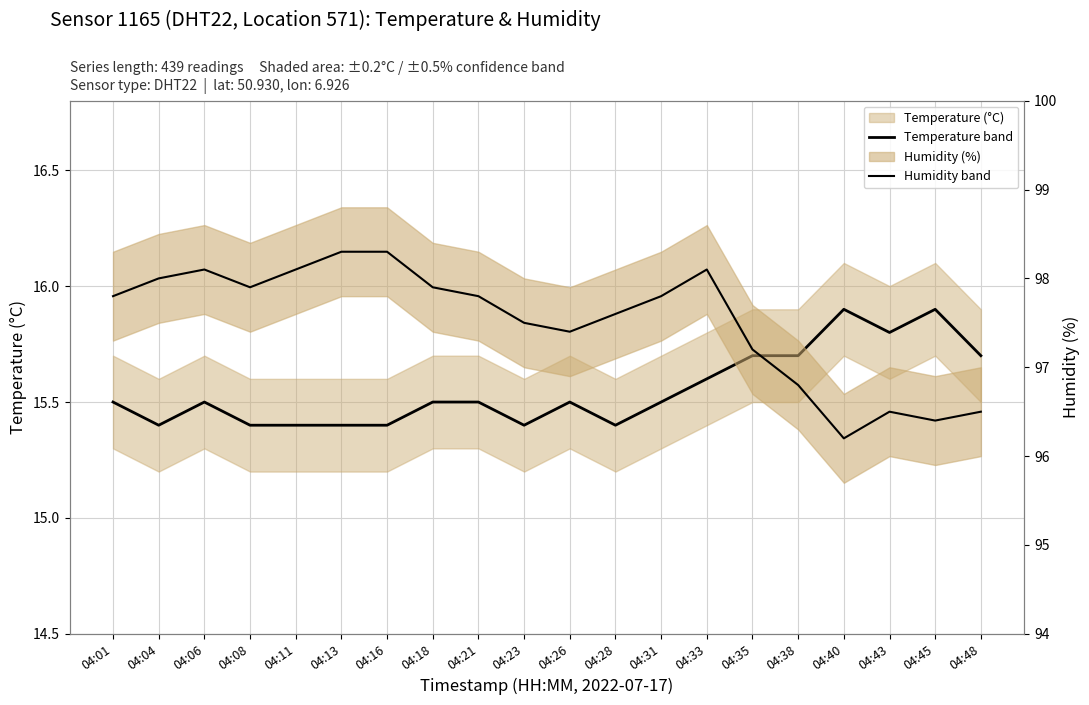

Reading left to right, what are all the values shown in this chart?

temperature: 15.5	15.4	15.5	15.4	15.4	15.4	15.4	15.5	15.5	15.4	15.5	15.4	15.5	15.6	15.7	15.7	15.9	15.8	15.9	15.7
humidity: 97.8	98.0	98.1	97.9	98.1	98.3	98.3	97.9	97.8	97.5	97.4	97.6	97.8	98.1	97.2	96.8	96.2	96.5	96.4	96.5